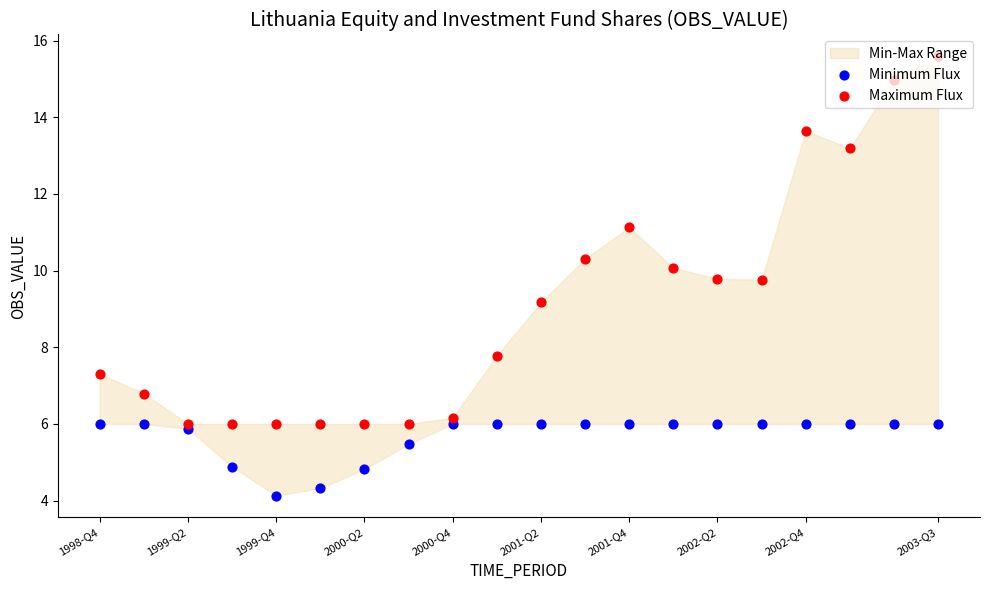

What are all the series names shown in the legend?

Minimum Flux, Maximum Flux